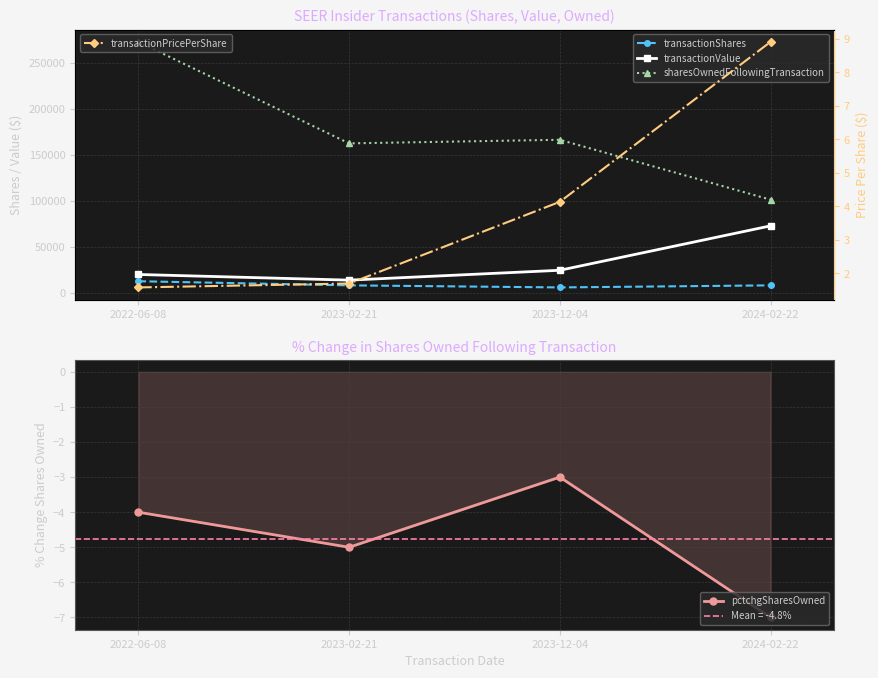

What position from the right is 2022-06-08?

4